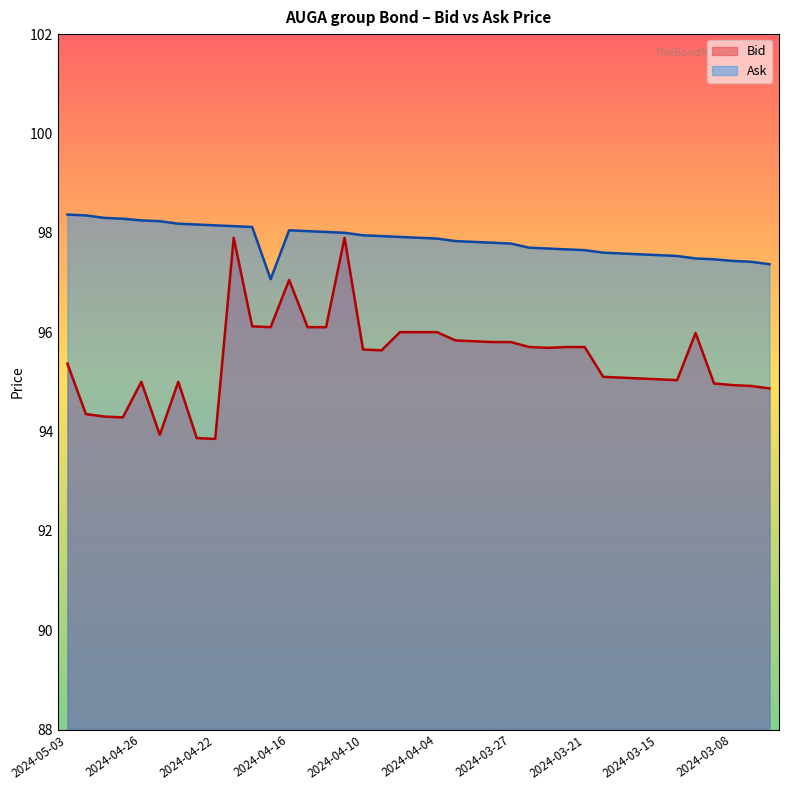

True or false: Ask and Bid cross at least once.

False